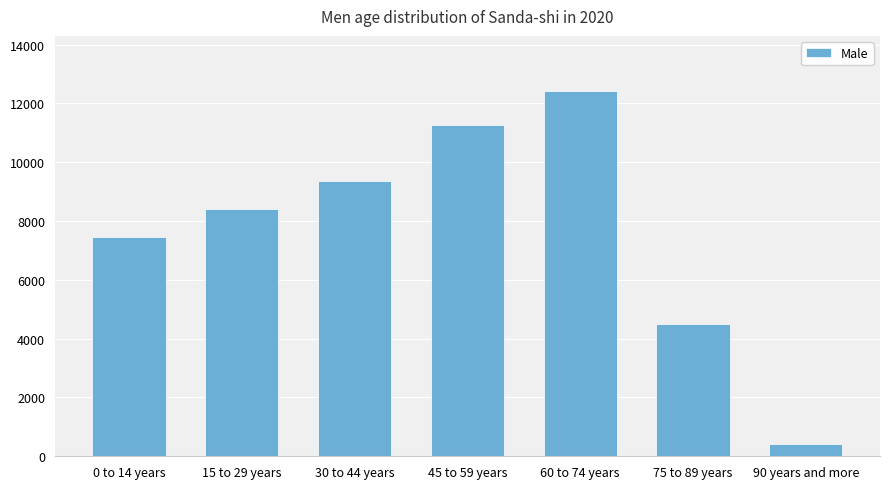

Read the value at 90 years and more, to the nearest 100.

400